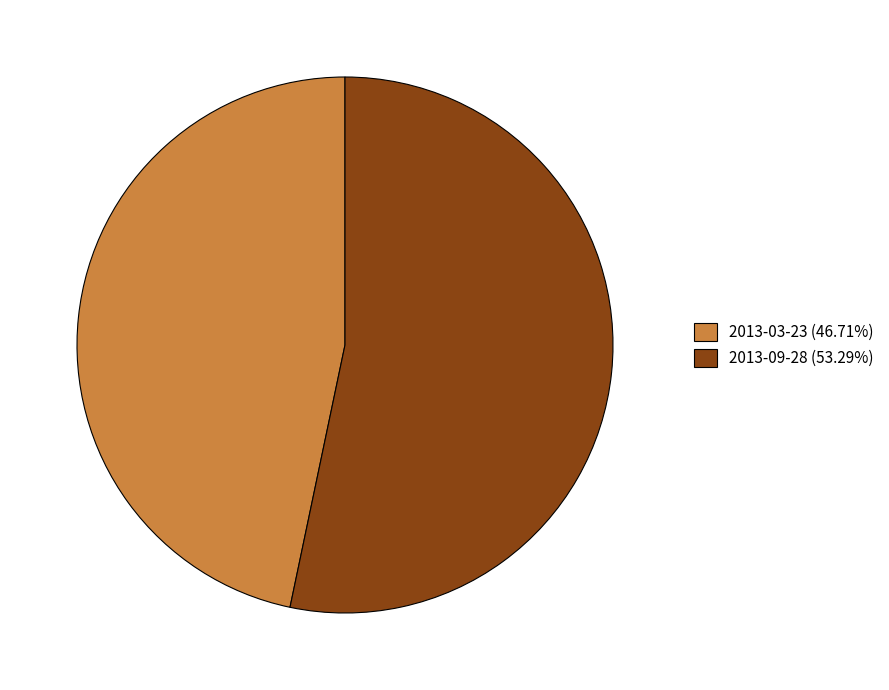

Is it true that 2013-03-23 is 47% of the pie?

True